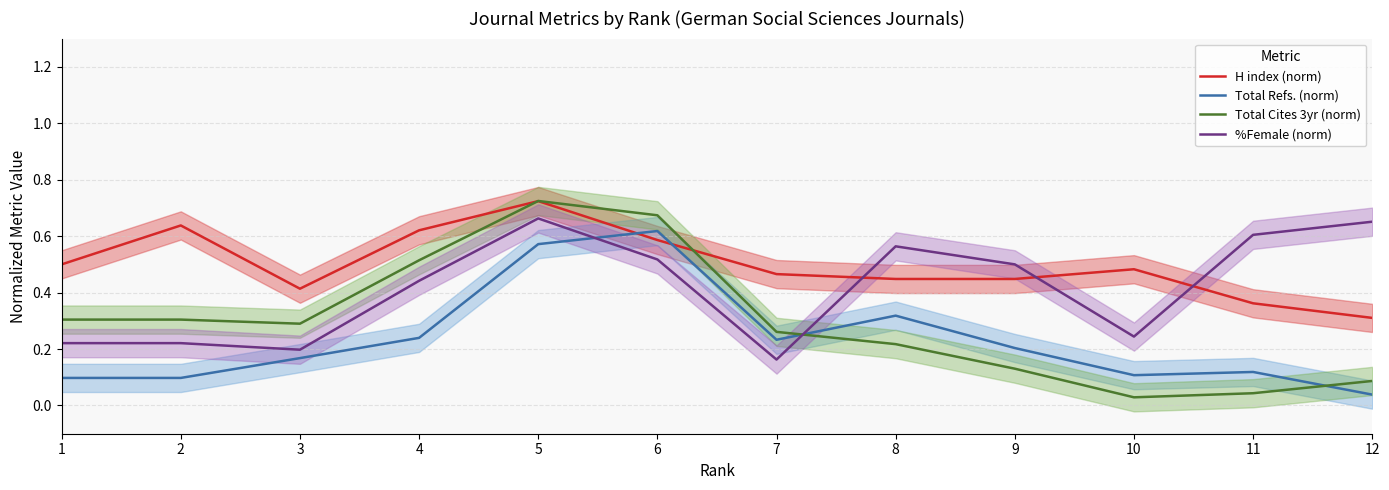

Reading left to right, what are all the values shown in this chart?

H index (norm): 1=0.5	2=0.6	3=0.4	4=0.6	5=0.7	6=0.6	7=0.5	8=0.4	9=0.4	10=0.5	11=0.4	12=0.3
Total Refs. (norm): 1=0.1	2=0.1	3=0.2	4=0.2	5=0.6	6=0.6	7=0.2	8=0.3	9=0.2	10=0.1	11=0.1	12=0.0
Total Cites 3yr (norm): 1=0.3	2=0.3	3=0.3	4=0.5	5=0.7	6=0.7	7=0.3	8=0.2	9=0.1	10=0.0	11=0.0	12=0.1
%Female (norm): 1=0.2	2=0.2	3=0.2	4=0.4	5=0.7	6=0.5	7=0.2	8=0.6	9=0.5	10=0.2	11=0.6	12=0.7